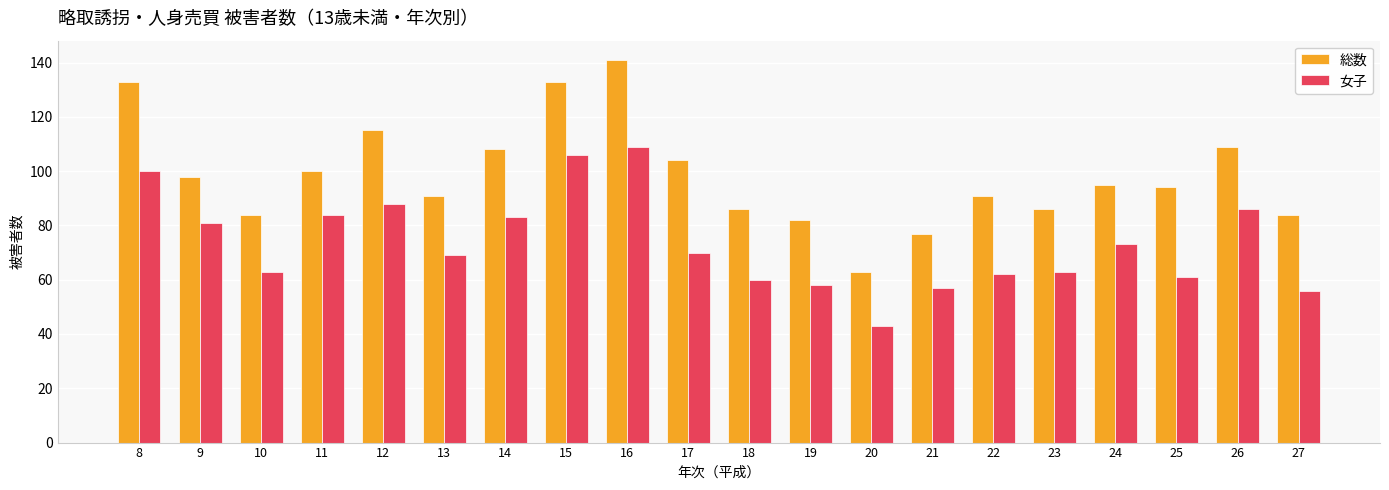

What is the average value of the 女子 series?

74